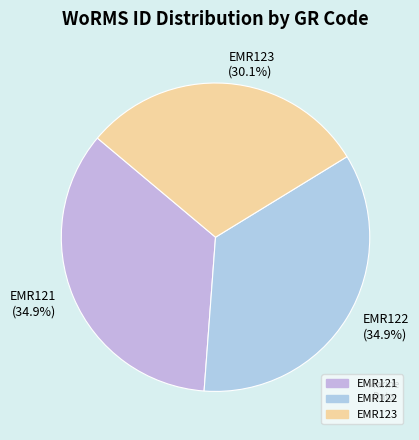

Does EMR122 represent more than half of the total?

No